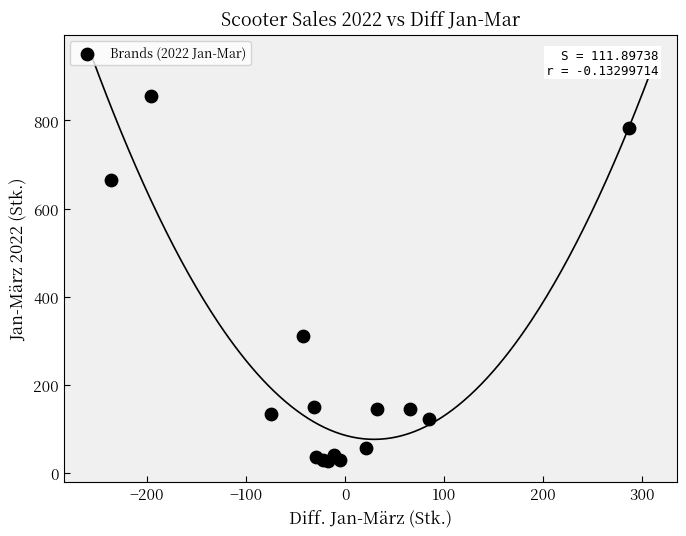

What Y value in the scatter plot is closest to 441?

310